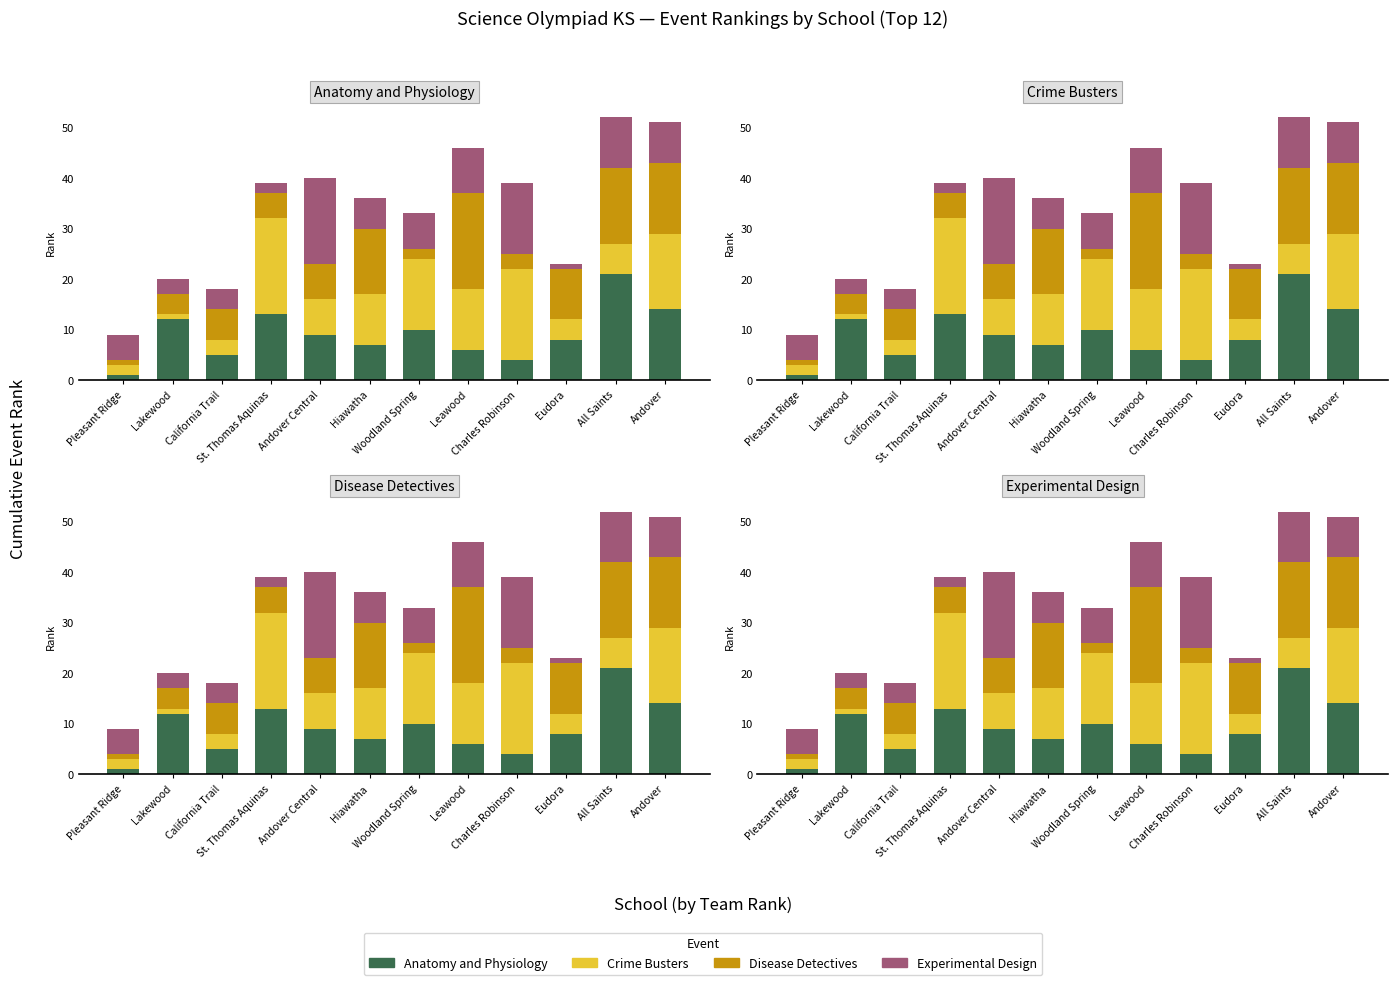

What is the label of the 12th bar from the right?

Pleasant Ridge